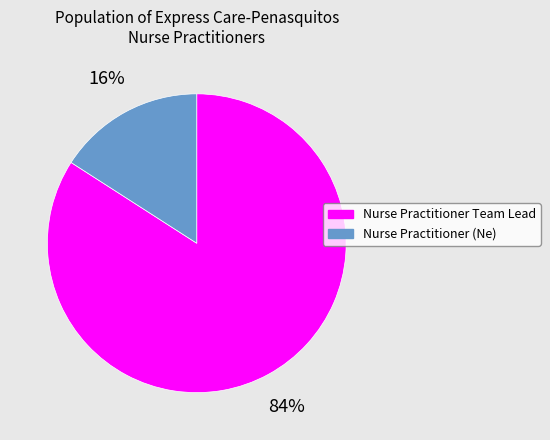

True or false: Nurse Practitioner Team Lead accounts for 84% of the total.

True